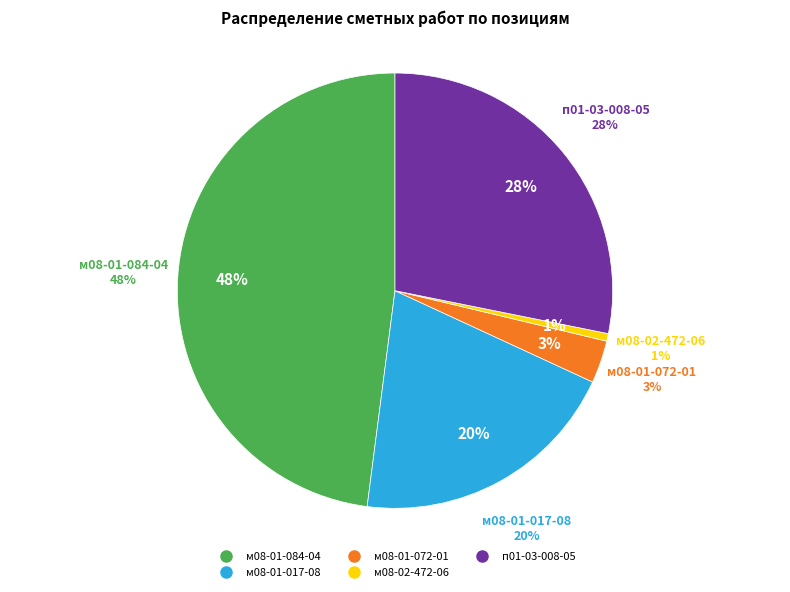

Between м08-02-472-06 (1) and м08-01-084-04 (4), which is larger?

м08-01-084-04 (4)